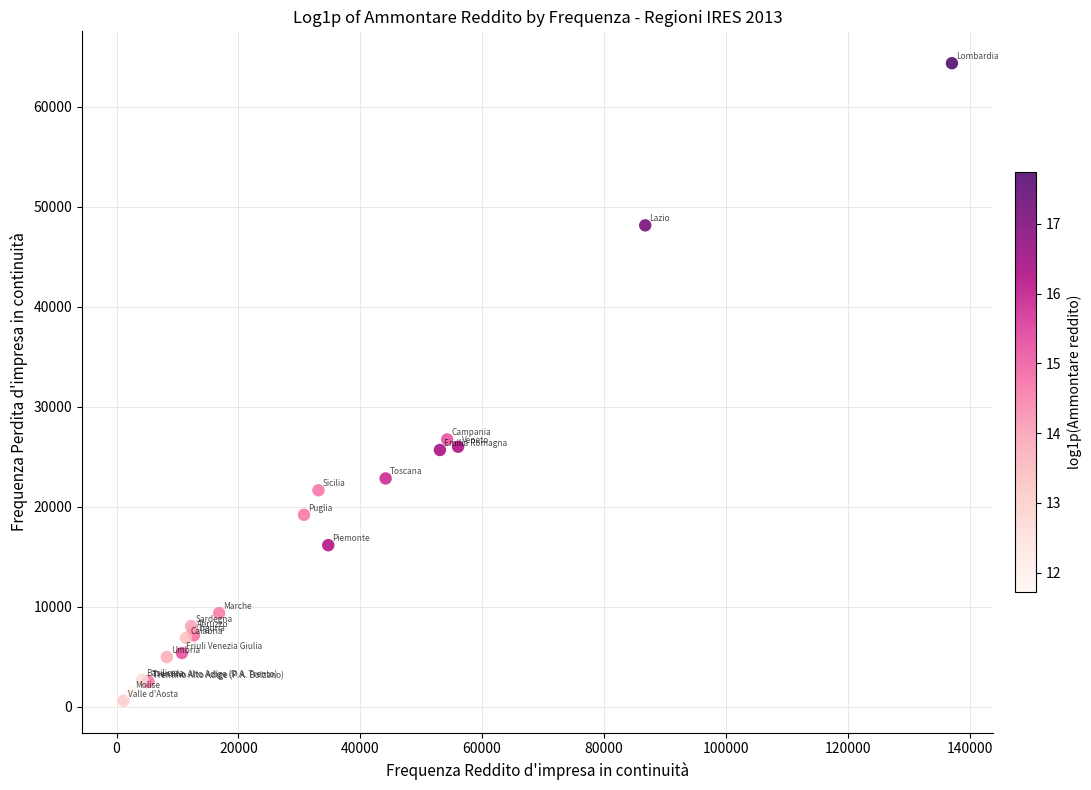

What Y value in the scatter plot is closest to 32493?

26747